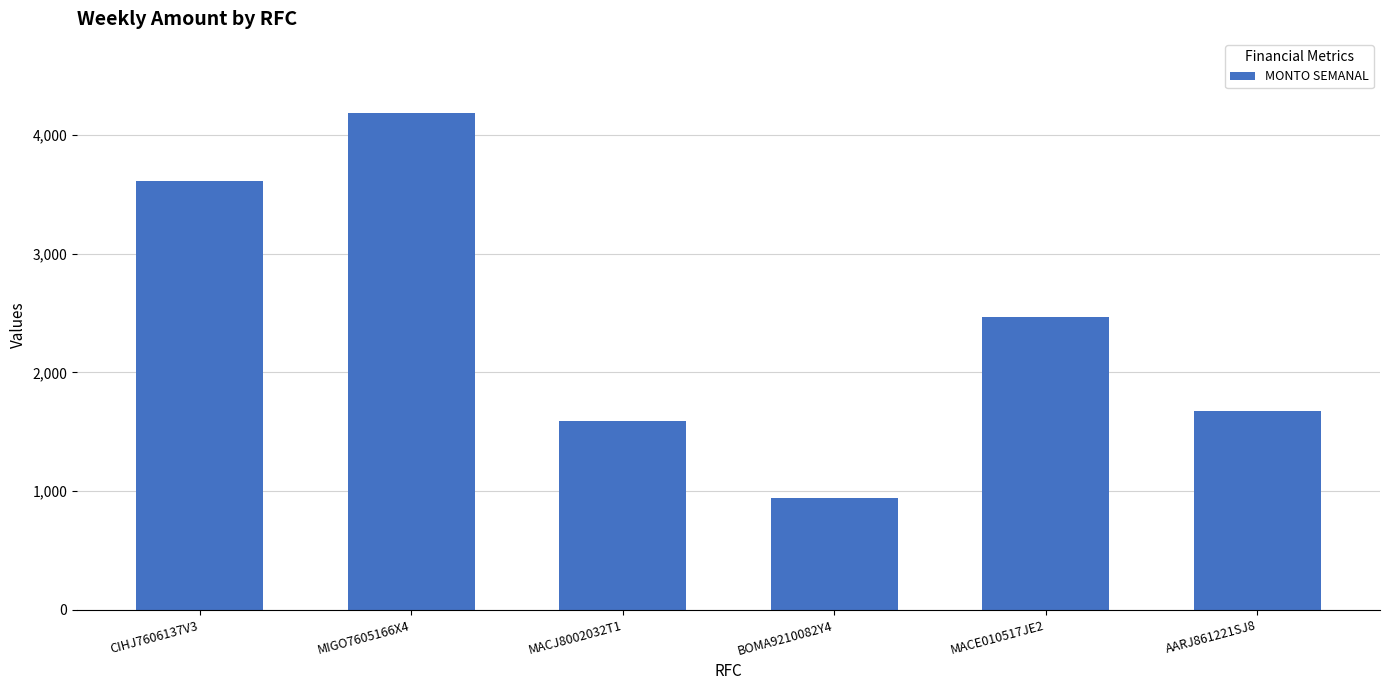

Rank the categories by value from highest to lowest.

MIGO7605166X4, CIHJ7606137V3, MACE010517JE2, AARJ861221SJ8, MACJ8002032T1, BOMA9210082Y4